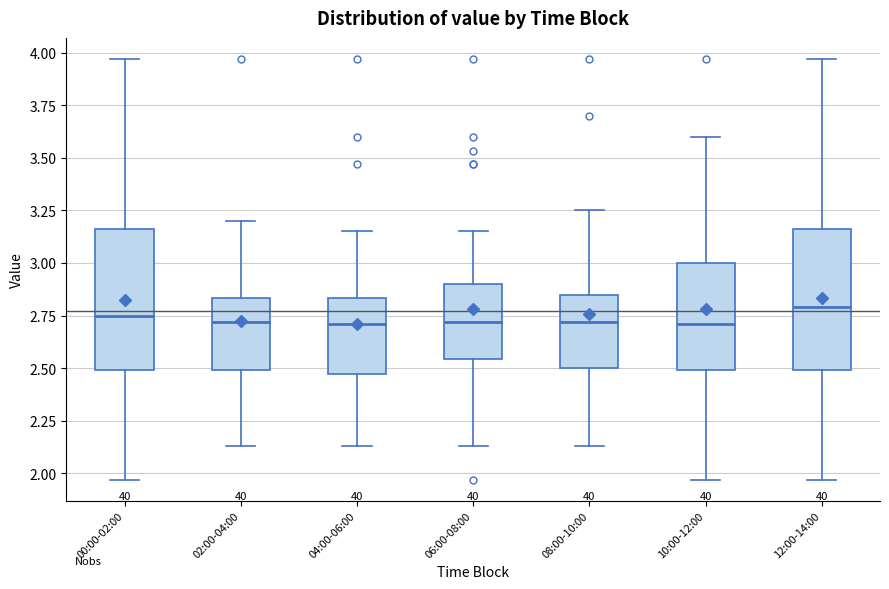

Reading left to right, transcribe this box plot: for each box, give where its median line is, the range the box spans, and where its two whiskers end, as read against the y-axis. The values are not printed on the chart, so give them approximately, as read against the axis.

00:00-02:00: median 2.75, box 2.50 to 3.15, whiskers 1.95 to 3.95
02:00-04:00: median 2.70, box 2.50 to 2.85, whiskers 2.15 to 3.20
04:00-06:00: median 2.70, box 2.45 to 2.85, whiskers 2.15 to 3.15
06:00-08:00: median 2.70, box 2.55 to 2.90, whiskers 2.15 to 3.15
08:00-10:00: median 2.70, box 2.50 to 2.85, whiskers 2.15 to 3.25
10:00-12:00: median 2.70, box 2.50 to 3.00, whiskers 1.95 to 3.60
12:00-14:00: median 2.80, box 2.50 to 3.15, whiskers 1.95 to 3.95